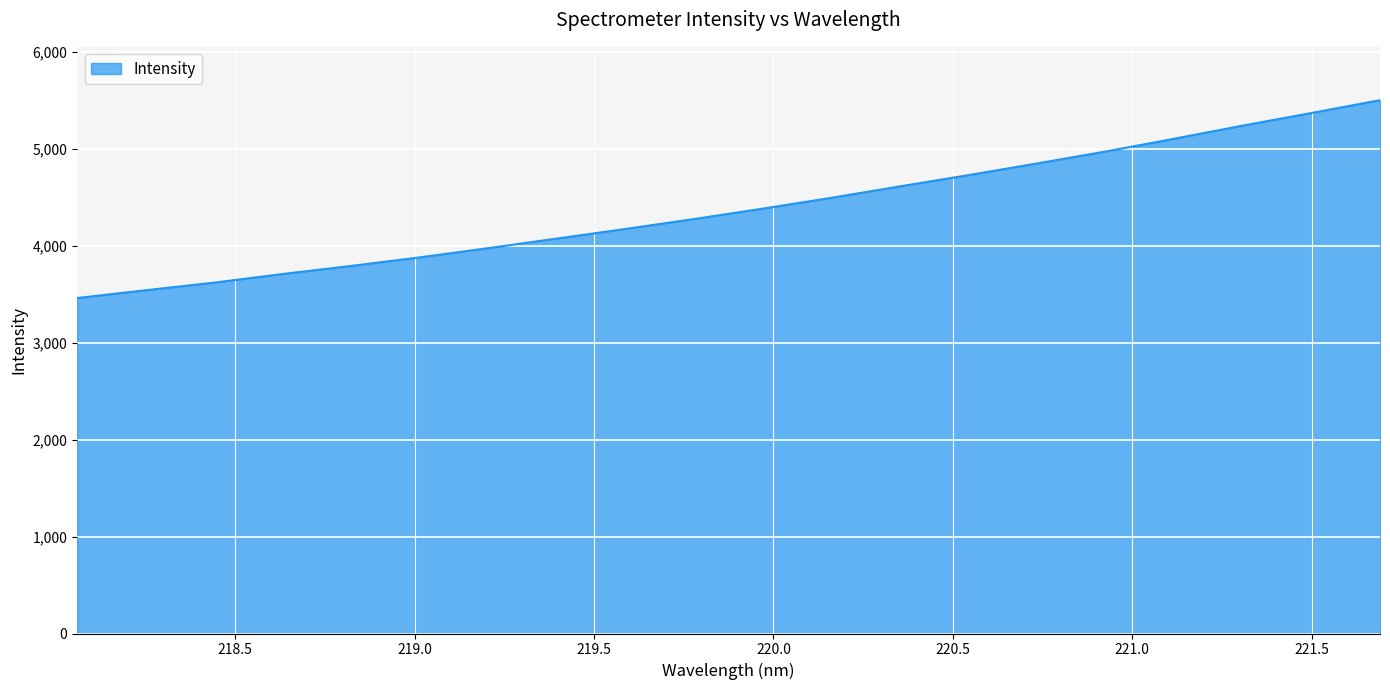

What is the difference between the maximum and minimum values?

2041.4